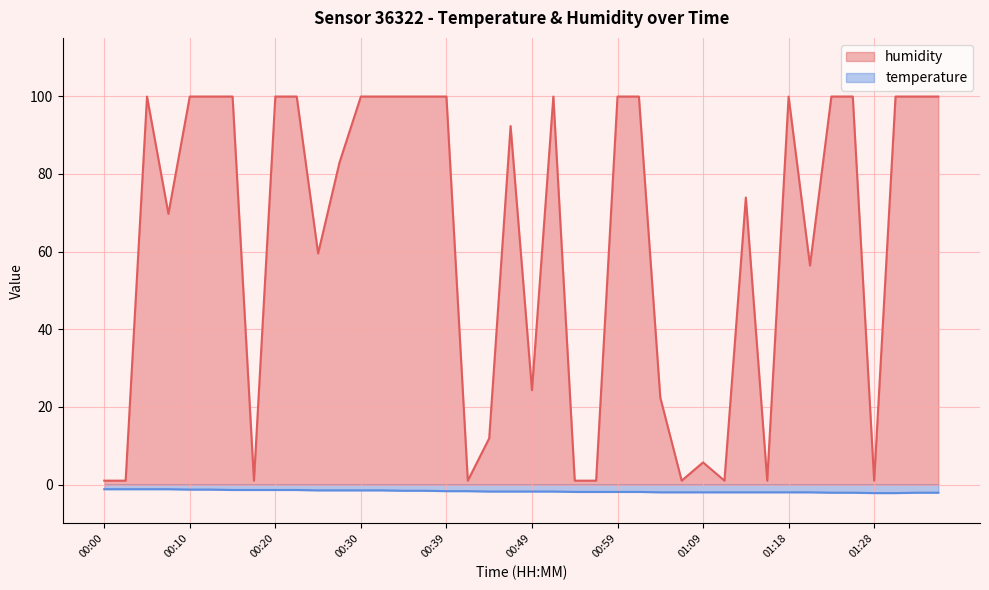

Reading left to right, extract all data points from this chart.

humidity: 00:00=1.0	00:03=1.0	00:05=99.9	00:07=69.7	00:10=99.9	00:12=99.9	00:15=99.9	00:17=1.0	00:20=99.9	00:22=99.9	00:25=59.5	00:27=82.9	00:30=99.9	00:32=99.9	00:35=99.9	00:37=99.9	00:39=99.9	00:42=1.0	00:44=11.9	00:47=92.3	00:49=24.3	00:52=99.9	00:54=1.0	00:56=1.0	00:59=99.9	01:01=99.9	01:04=22.4	01:06=1.0	01:09=5.7	01:11=1.0	01:14=73.9	01:16=1.0	01:18=99.9	01:21=56.4	01:23=99.9	01:26=99.9	01:28=1.0	01:31=99.9	01:33=99.9	01:36=99.9
temperature: 00:00=-1.2	00:03=-1.2	00:05=-1.2	00:07=-1.2	00:10=-1.3	00:12=-1.3	00:15=-1.4	00:17=-1.4	00:20=-1.4	00:22=-1.4	00:25=-1.5	00:27=-1.5	00:30=-1.5	00:32=-1.5	00:35=-1.6	00:37=-1.6	00:39=-1.7	00:42=-1.7	00:44=-1.8	00:47=-1.8	00:49=-1.8	00:52=-1.8	00:54=-1.9	00:56=-1.9	00:59=-1.9	01:01=-1.9	01:04=-2.0	01:06=-2.0	01:09=-2.0	01:11=-2.0	01:14=-2.0	01:16=-2.0	01:18=-2.0	01:21=-2.0	01:23=-2.1	01:26=-2.1	01:28=-2.2	01:31=-2.2	01:33=-2.1	01:36=-2.1